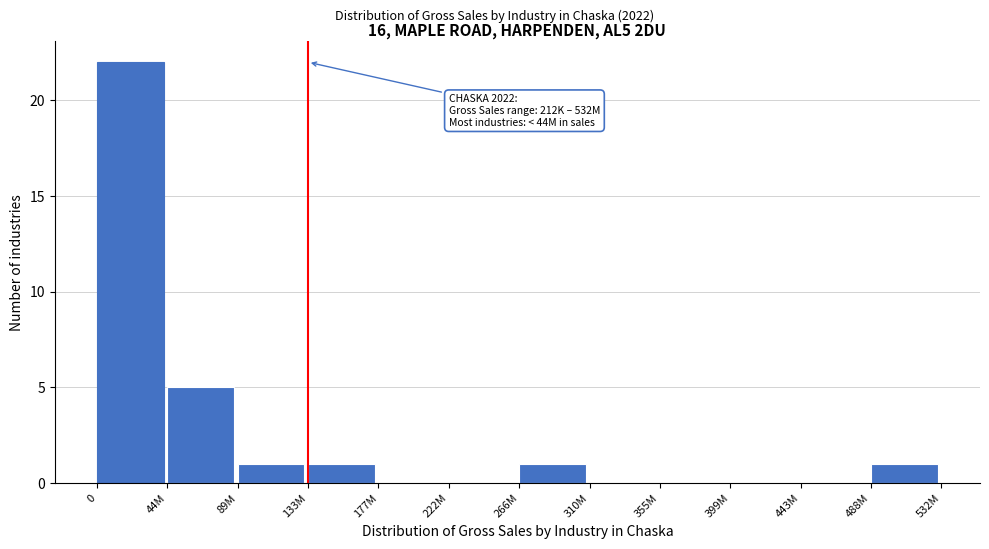

Reading right to left, list all the values displayed in this chart.

488M=1	443M=0	399M=0	355M=0	310M=0	266M=1	222M=0	177M=0	133M=1	89M=1	44M=5	0=22